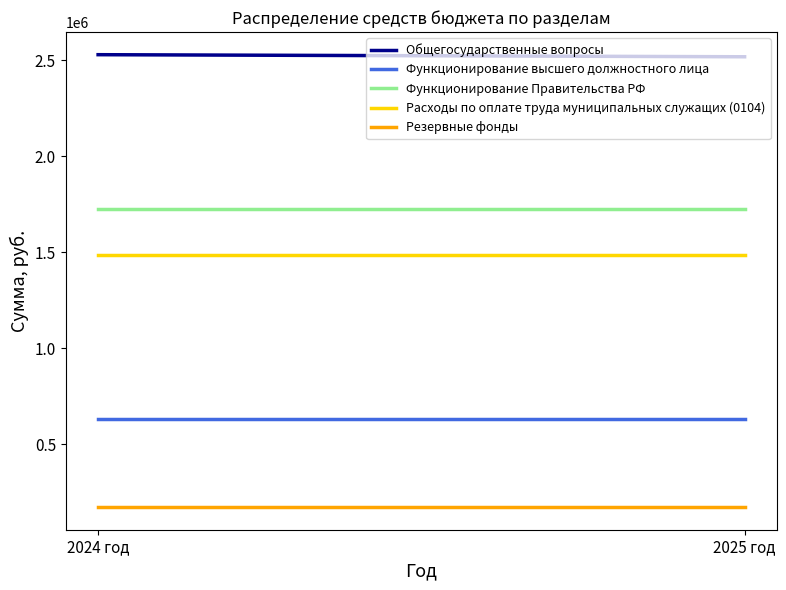

How many series are shown in this chart?

5